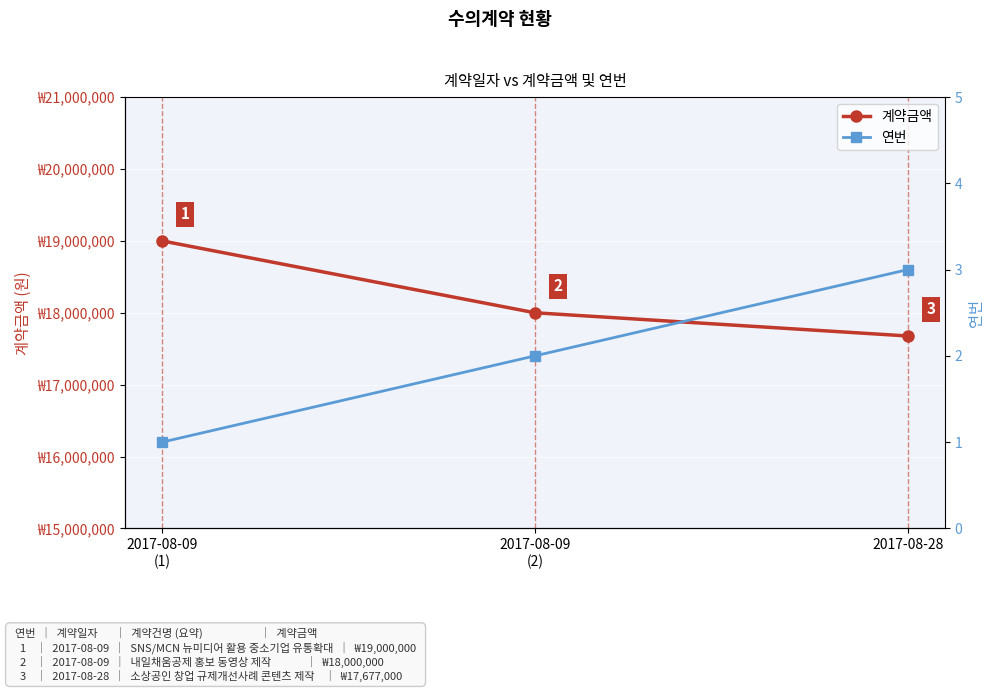

What is the value of the 계약금액 point at the 3rd from the left?

17677000